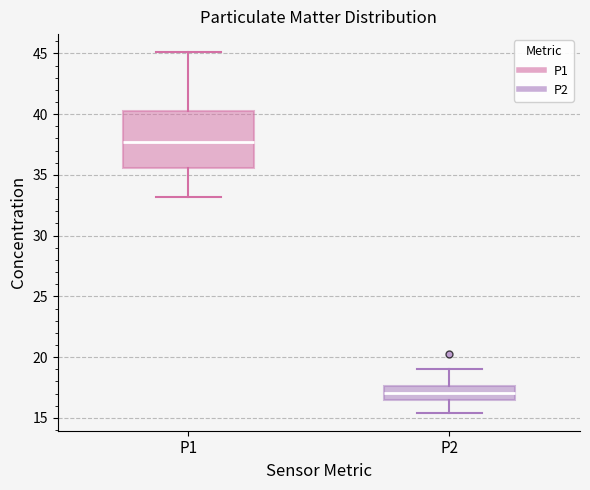

Where does the lower whisker of the box for P2 end on the y-axis? The values are not printed on the chart, so give them approximately, as read against the axis.

15.5